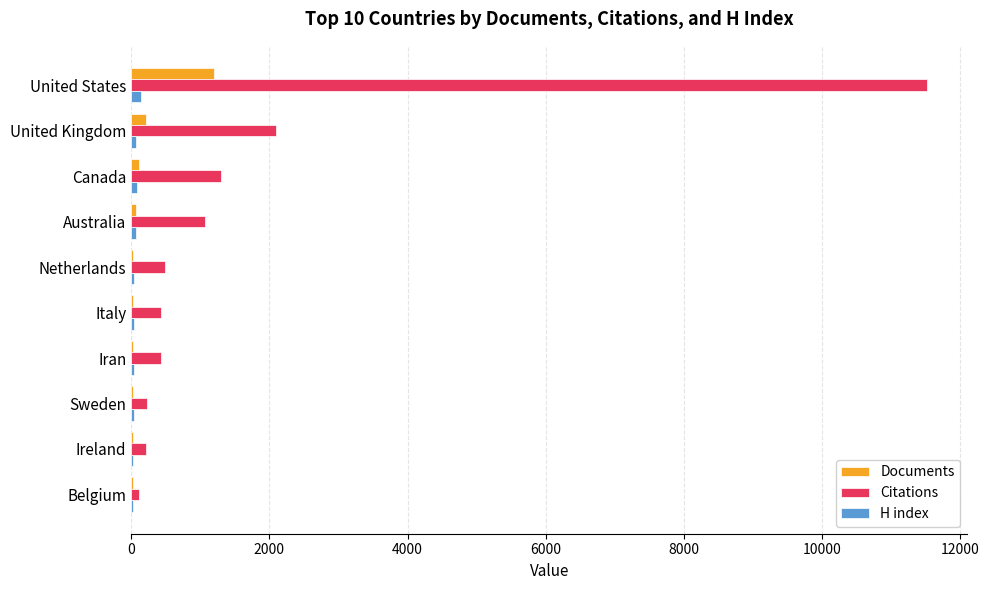

Which category has the highest value in the Citations series?

United States